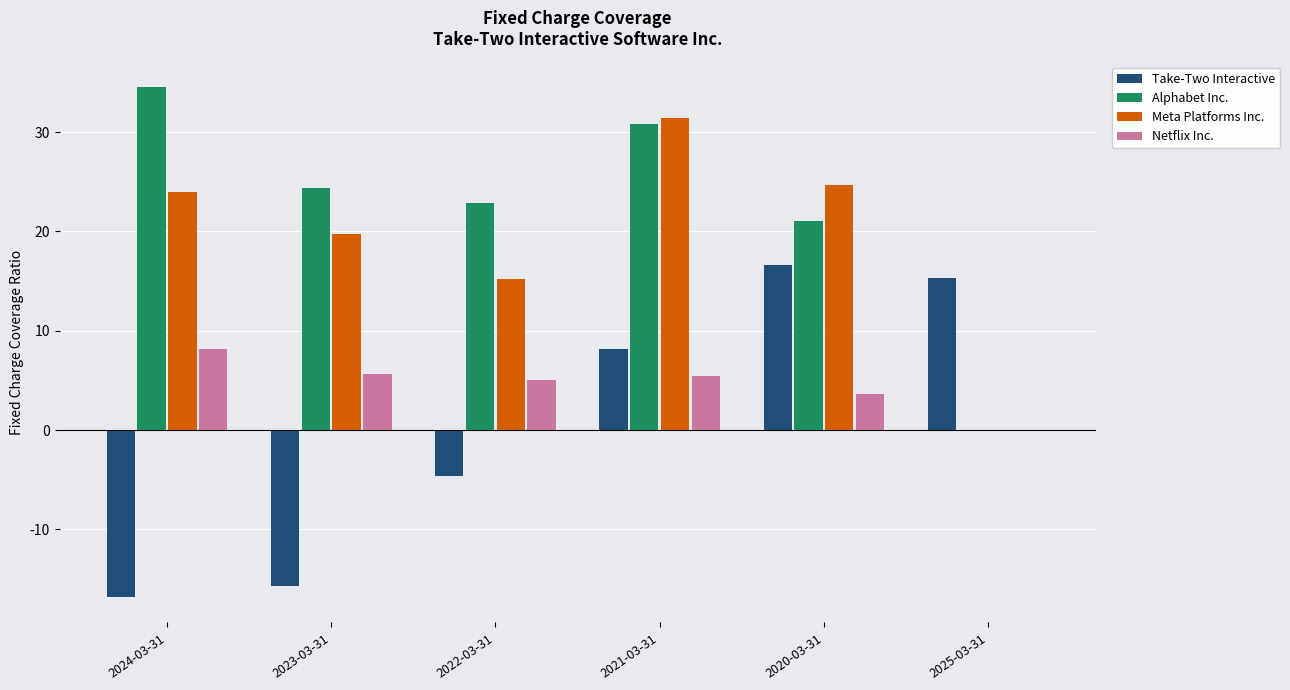

What is the maximum value shown in the chart?

34.5